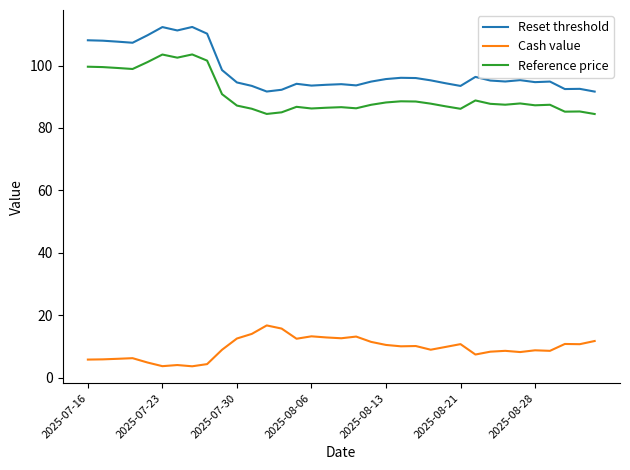

What is the difference between the maximum and minimum values in the Cash value series?

13.1